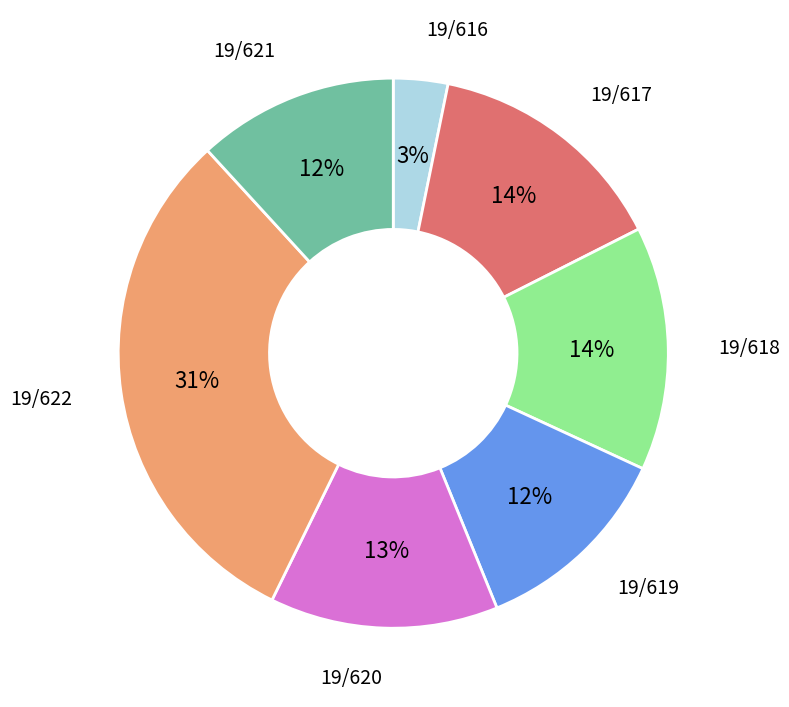

Between 19/621 and 19/620, which is larger?

19/620